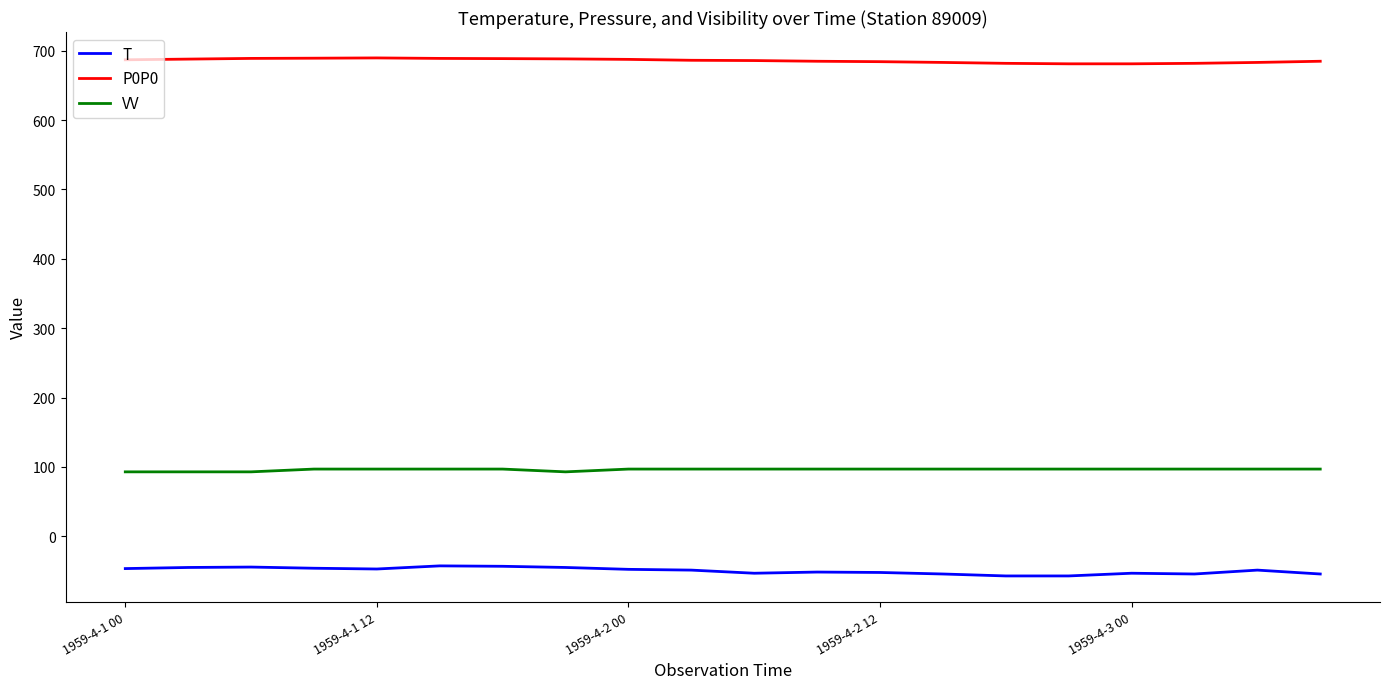

List the series in order of their overall mean, highest first.

P0P0, VV, T